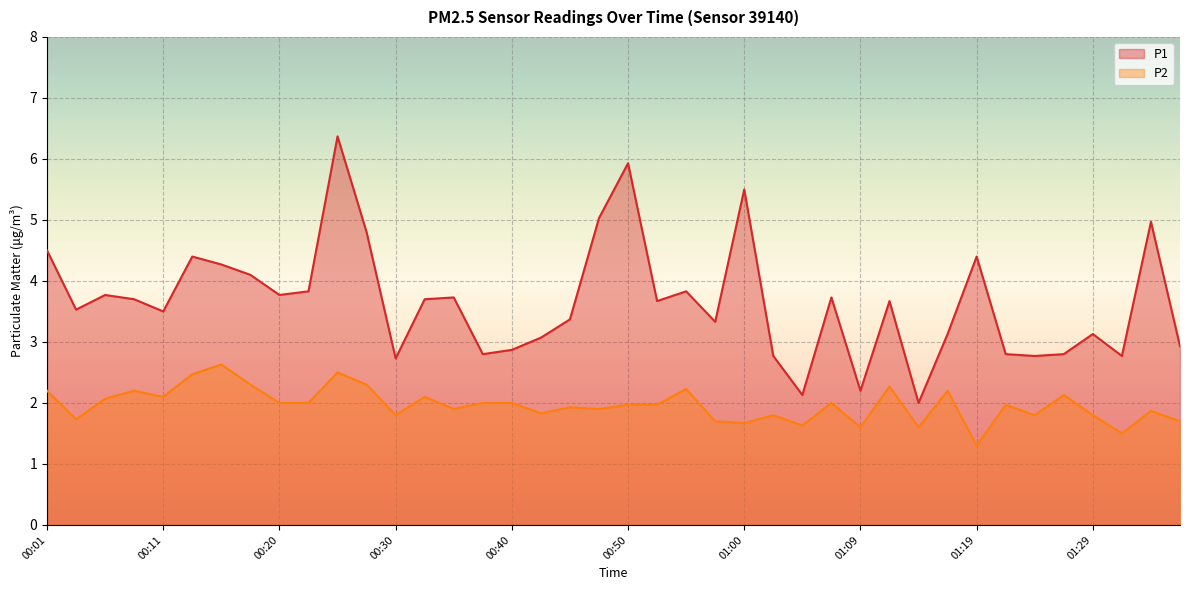

Rank the series by their maximum value, from lowest to highest.

P2, P1